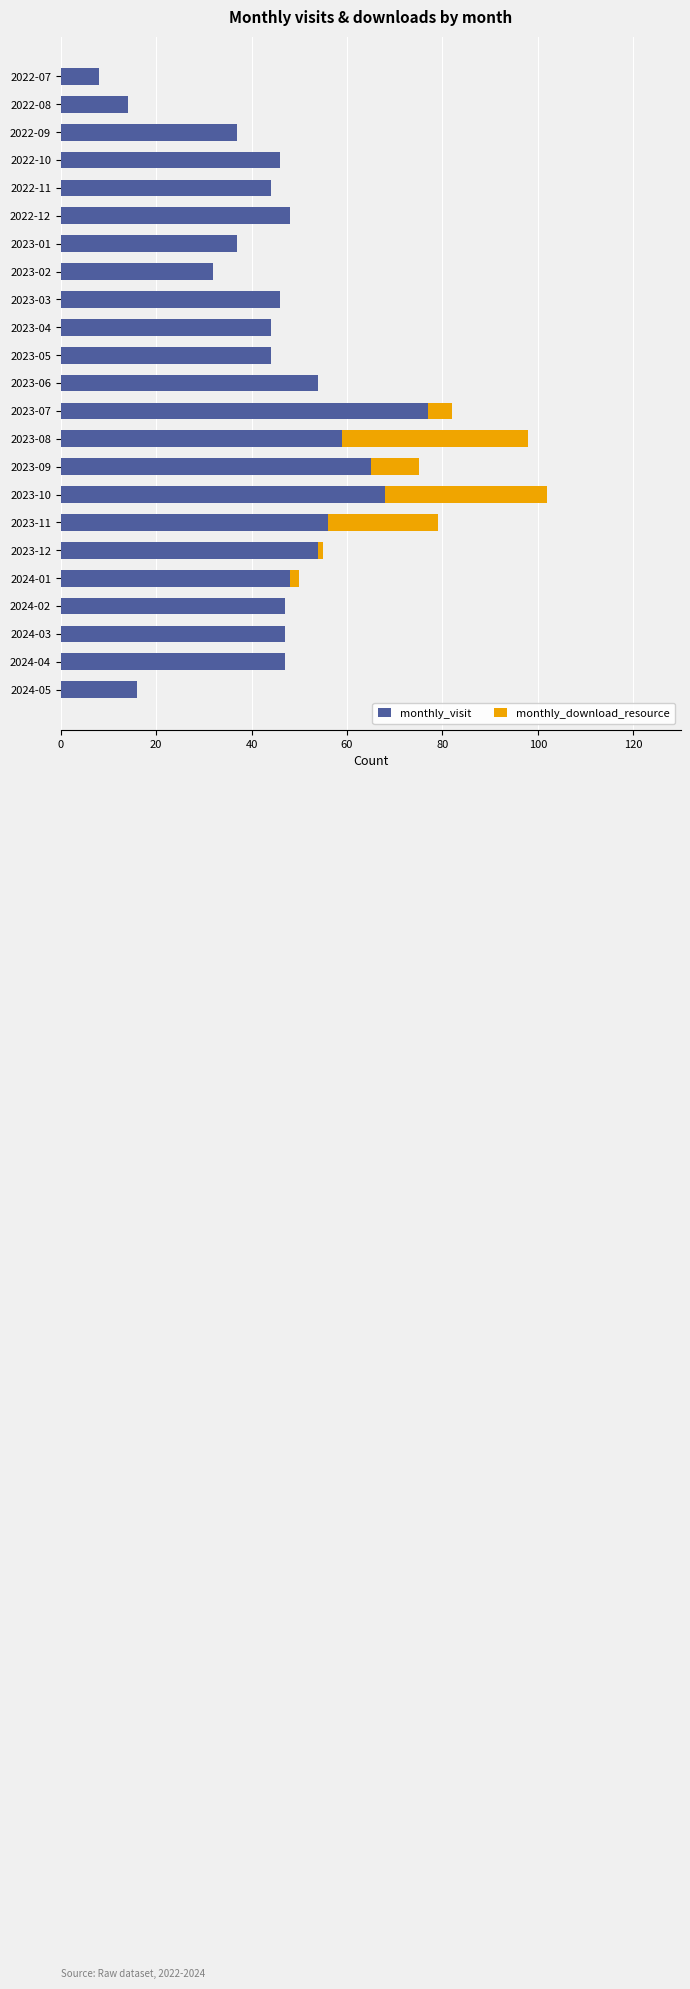

The monthly_visit series shows 119 at 2023-10. True or false?

False